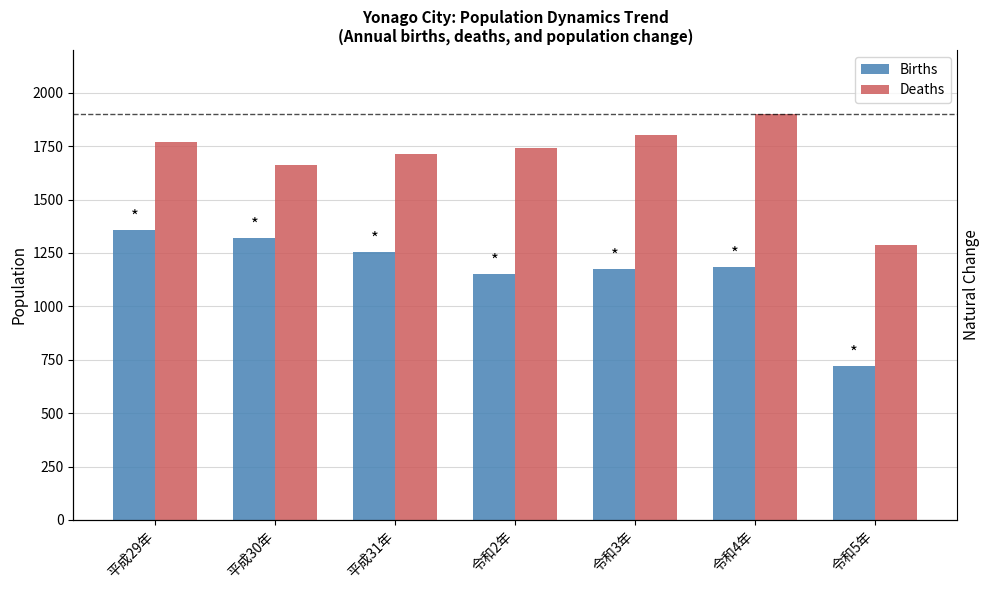

Which label corresponds to the smallest value in the chart?

令和5年